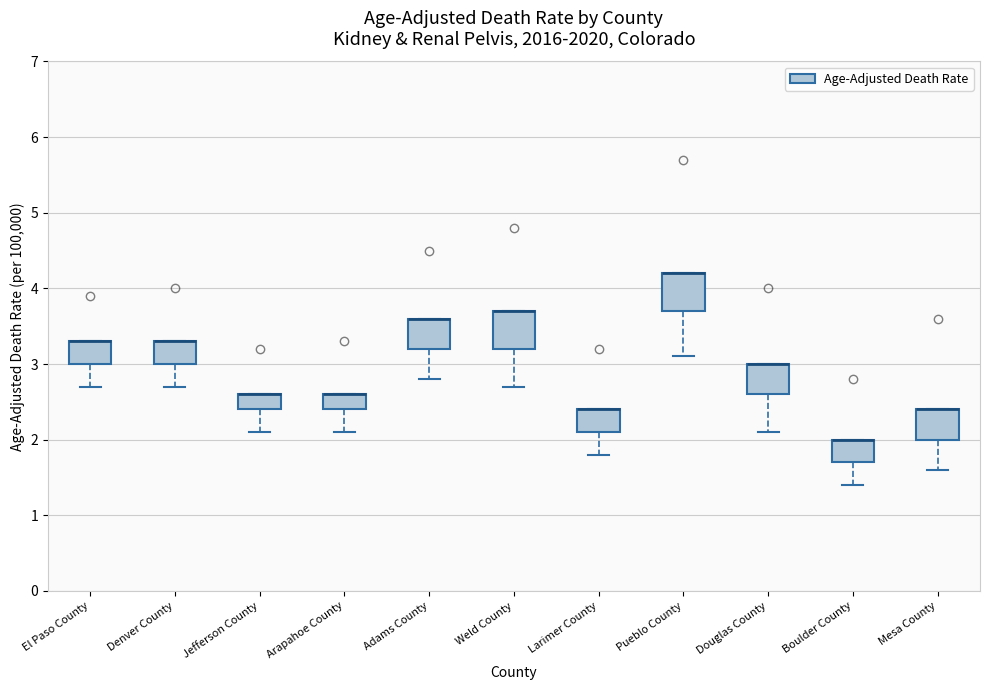

Reading left to right, read every box against the y-axis: the position of its median line, the range the box covers, and the ends of its whiskers. The values are not printed on the chart, so give them approximately, as read against the axis.

El Paso County: median 3.3 (drawn on the box's upper edge), box 3.0 to 3.3, whiskers 2.7 to 3.3
Denver County: median 3.3 (drawn on the box's upper edge), box 3.0 to 3.3, whiskers 2.7 to 3.3
Jefferson County: median 2.6 (drawn on the box's upper edge), box 2.4 to 2.6, whiskers 2.1 to 2.6
Arapahoe County: median 2.6 (drawn on the box's upper edge), box 2.4 to 2.6, whiskers 2.1 to 2.6
Adams County: median 3.6 (drawn on the box's upper edge), box 3.2 to 3.6, whiskers 2.8 to 3.6
Weld County: median 3.7 (drawn on the box's upper edge), box 3.2 to 3.7, whiskers 2.7 to 3.7
Larimer County: median 2.4 (drawn on the box's upper edge), box 2.1 to 2.4, whiskers 1.8 to 2.4
Pueblo County: median 4.2 (drawn on the box's upper edge), box 3.7 to 4.2, whiskers 3.1 to 4.2
Douglas County: median 3.0 (drawn on the box's upper edge), box 2.6 to 3.0, whiskers 2.1 to 3.0
Boulder County: median 2.0 (drawn on the box's upper edge), box 1.7 to 2.0, whiskers 1.4 to 2.0
Mesa County: median 2.4 (drawn on the box's upper edge), box 2.0 to 2.4, whiskers 1.6 to 2.4